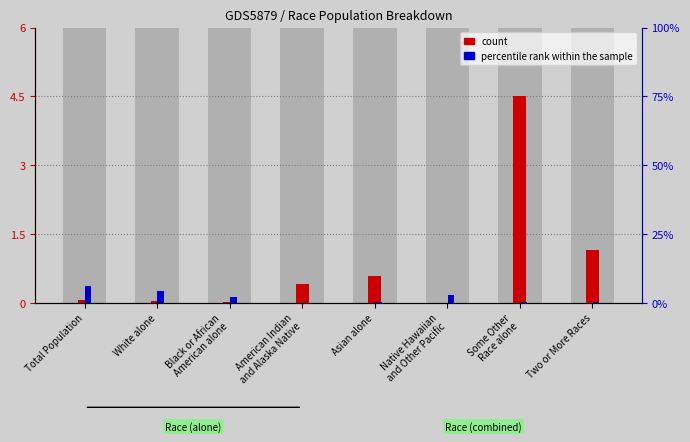

At how many categories does at least one series exceed 2?

4